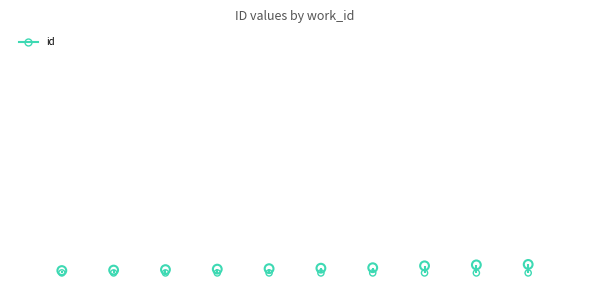

Between 8175 and 8171, which is larger?

8175